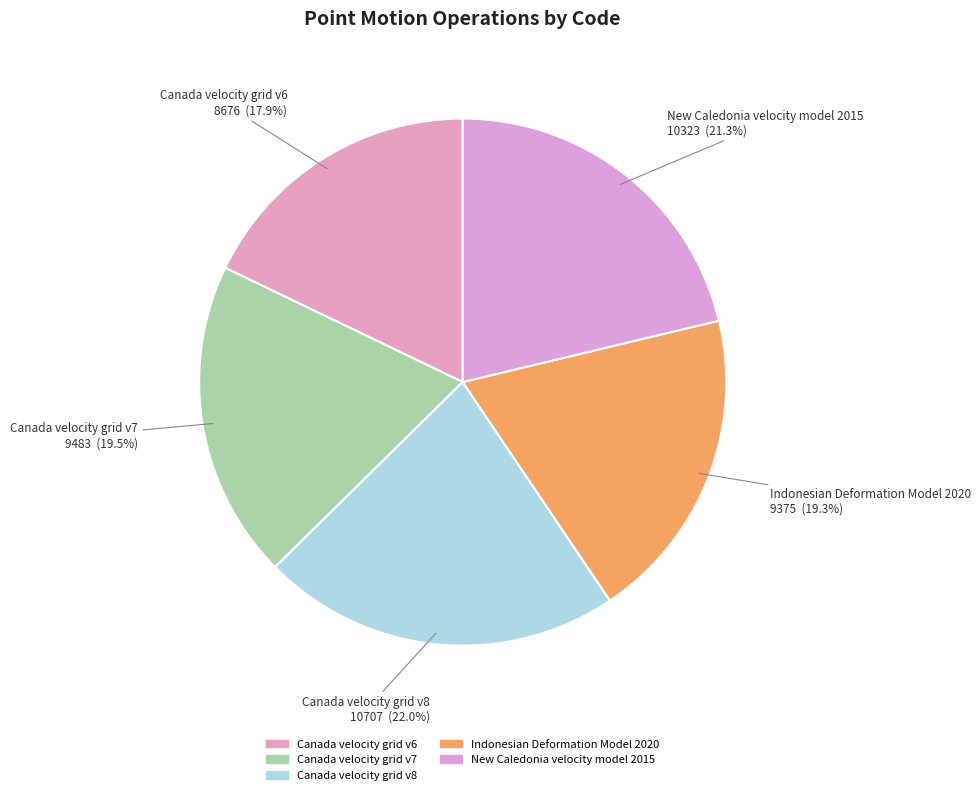

What is the ratio of the value at New Caledonia velocity model 2015 to the value at Indonesian Deformation Model 2020?

1.1